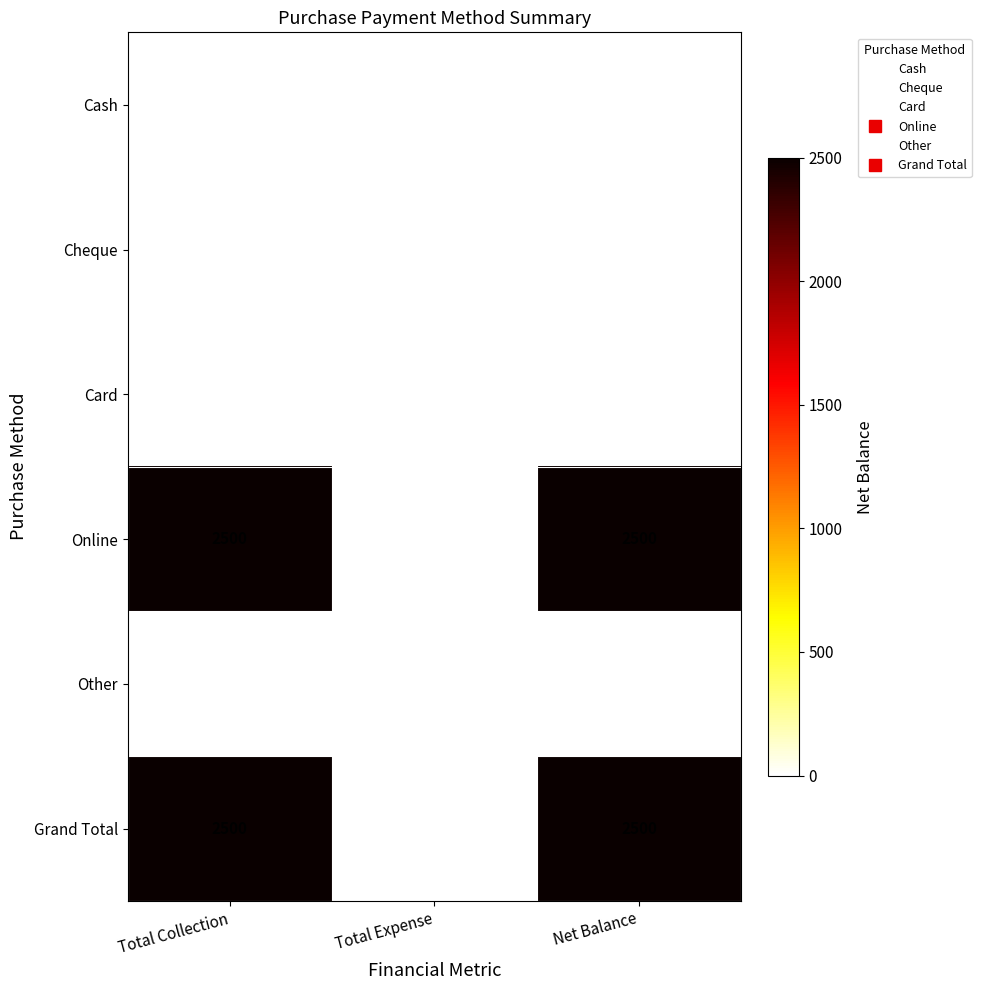

The value of Card at Total Collection is 0. True or false?

True